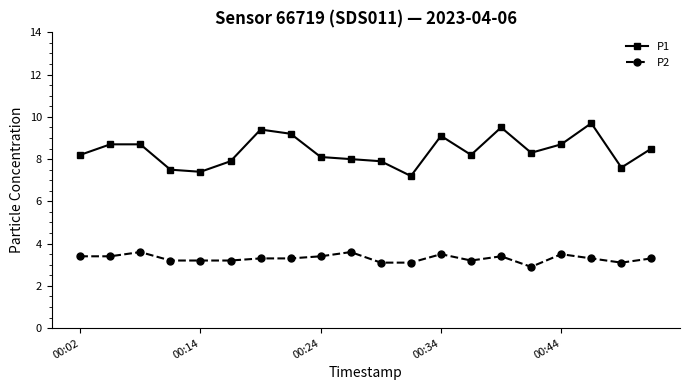

Which series has the largest range (max minus min)?

P1